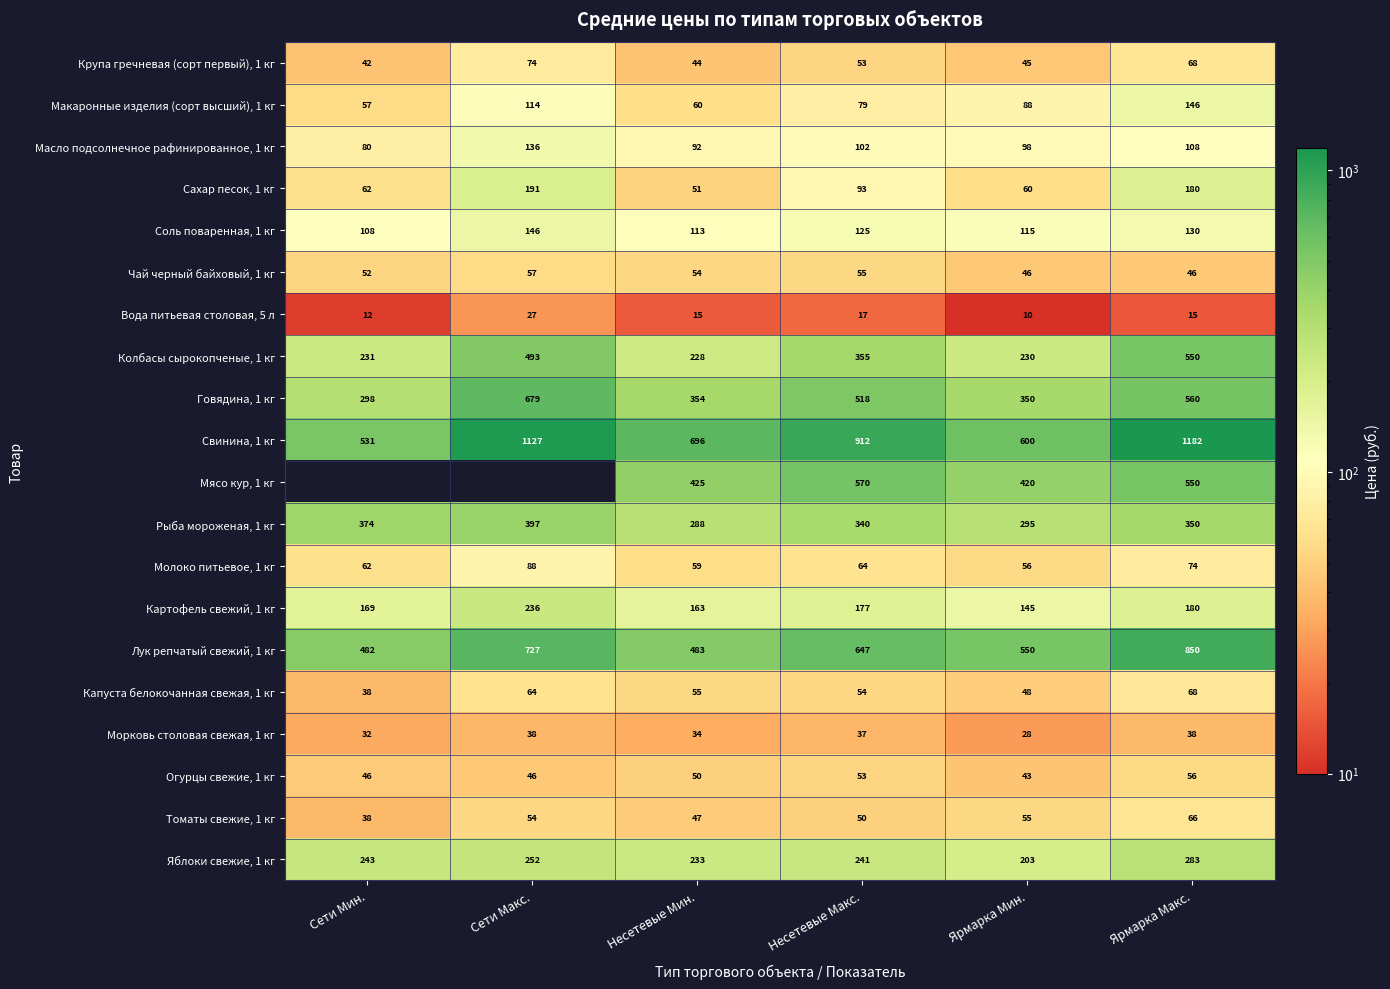

Is the value of Лук репчатый свежий, 1 кг at Ярмарка Мин. greater than the value of Картофель свежий, 1 кг at Сети Макс.?

Yes